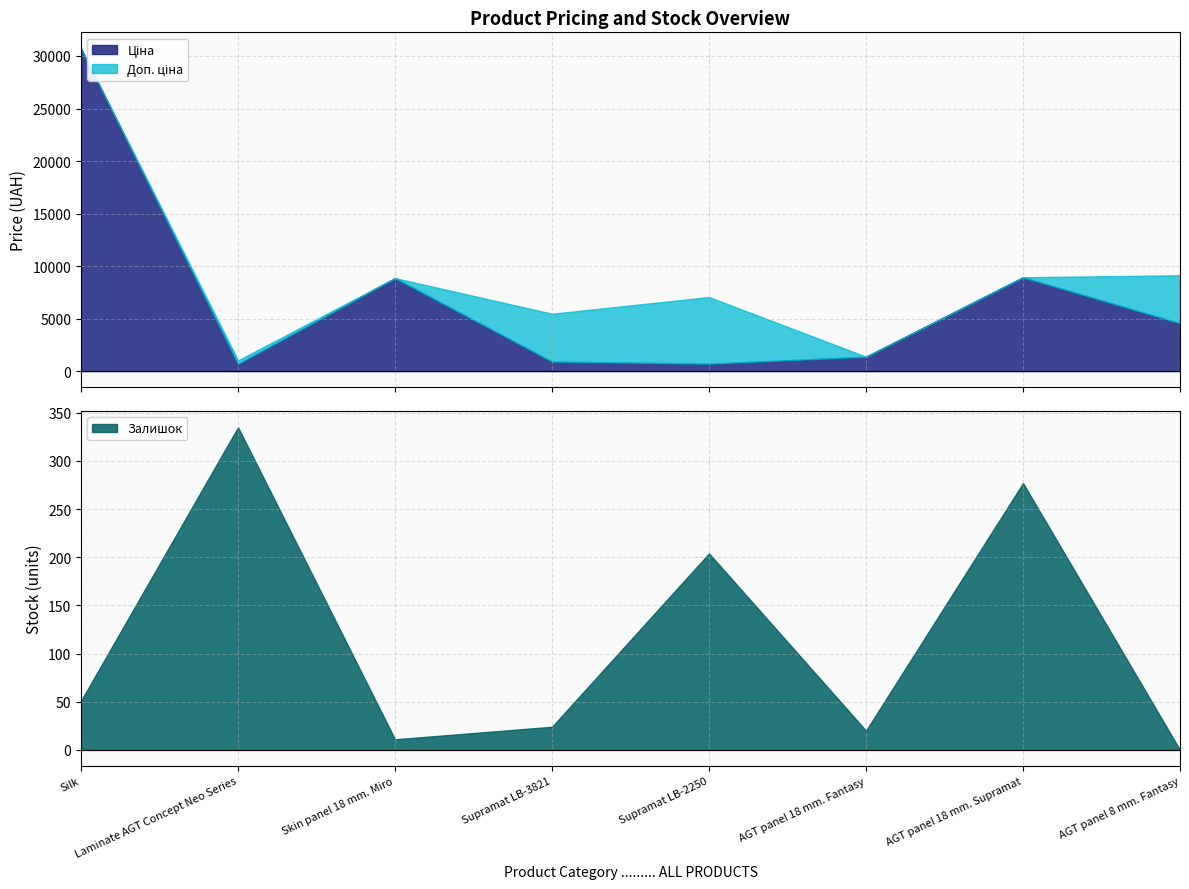

In Ціна, how many points are lower than both neighbors (excluding endpoints)?

2